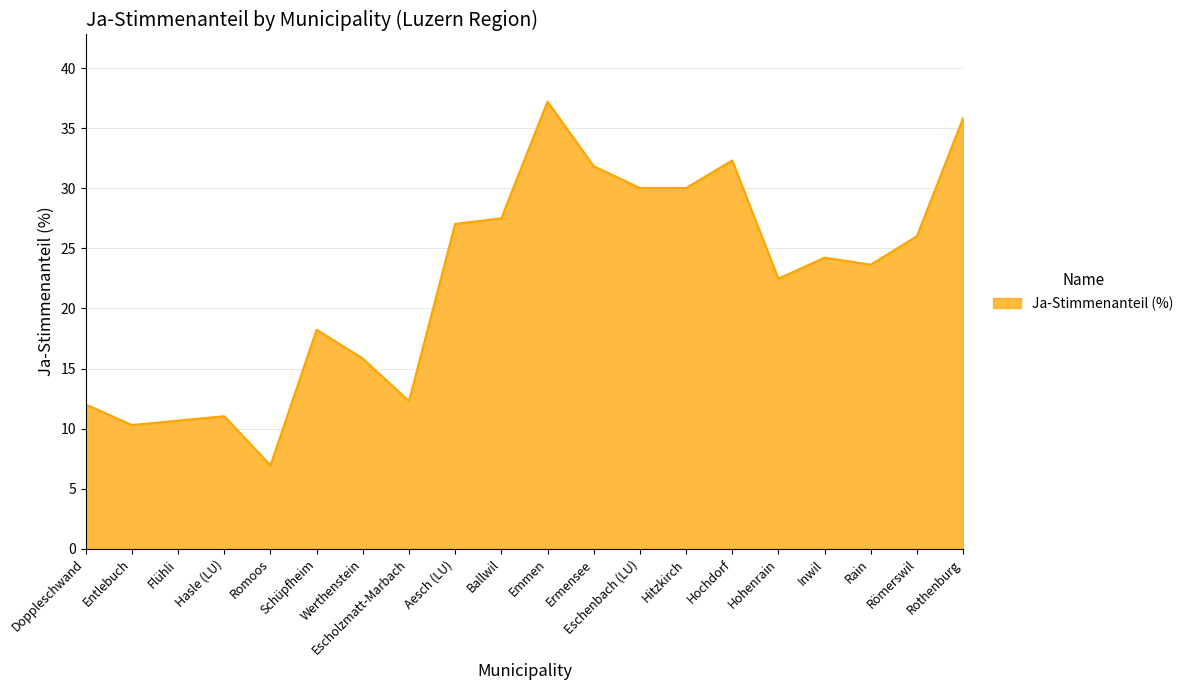

Reading right to left, transcribe all the data shown in this chart.

35.8	26.0	23.6	24.2	22.5	32.3	30.0	30.0	31.8	37.2	27.5	27.0	12.3	15.8	18.2	6.9	11.0	10.7	10.3	12.0